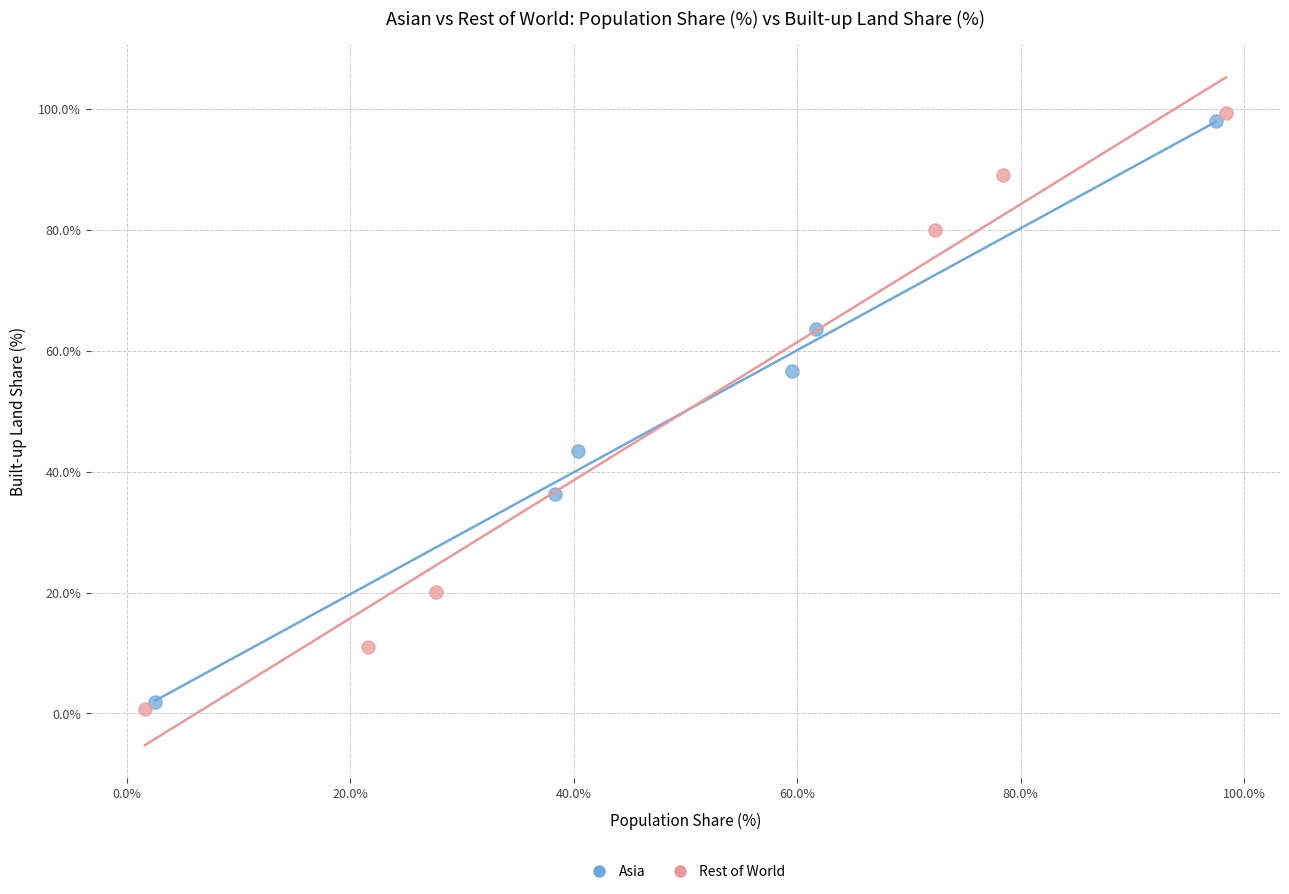

Which series contains the highest Y value?

Rest of World